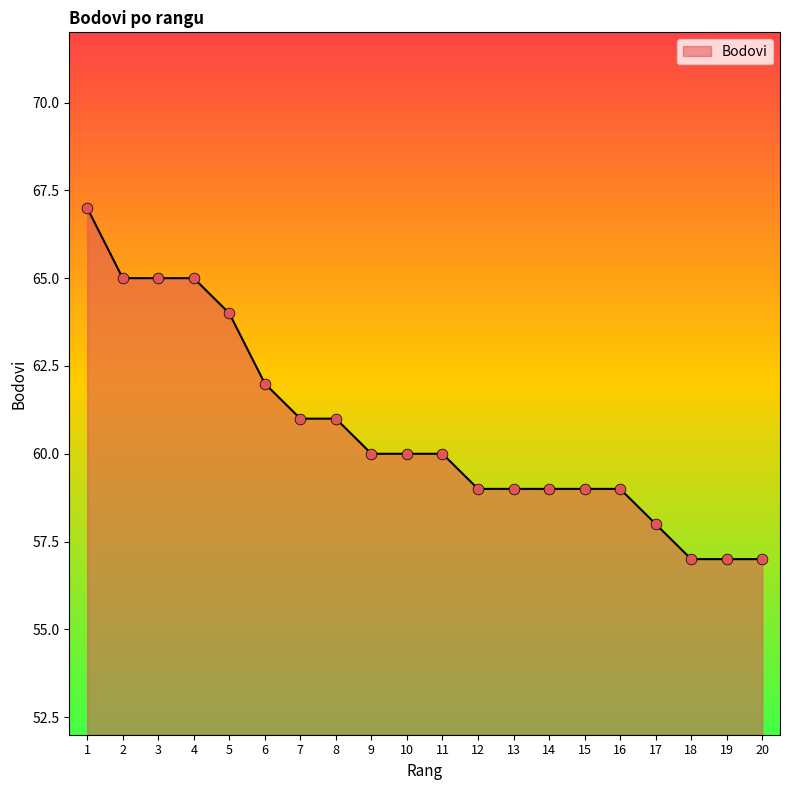

What is the change in value from 16 to 19?

-2